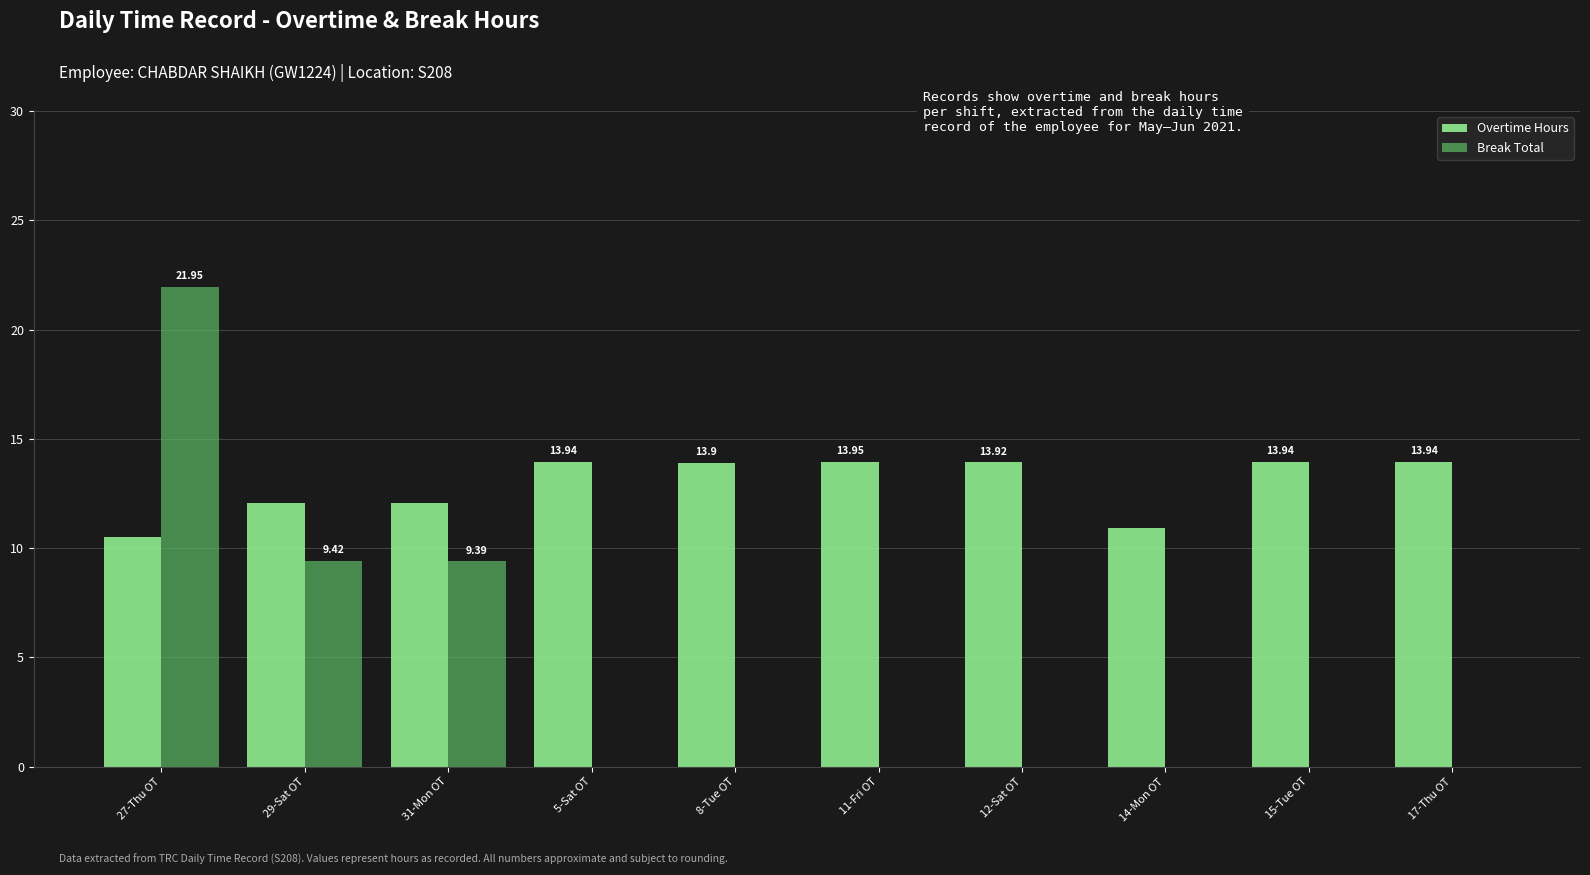

Which category has the highest value in the Break Total series?

27-Thu OT